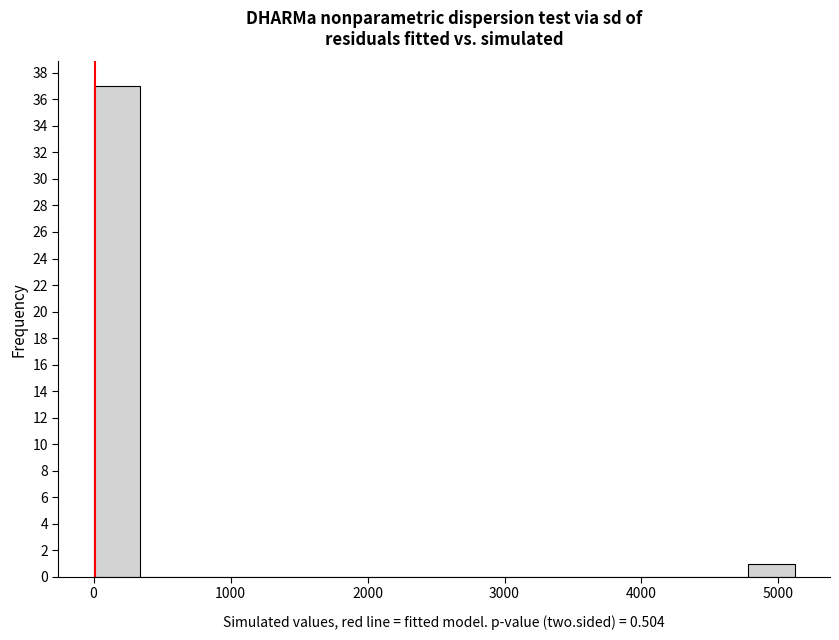

Around what value on the x-axis is the tallest bar? Give the approximate position of its centre, as read against the axis.

200